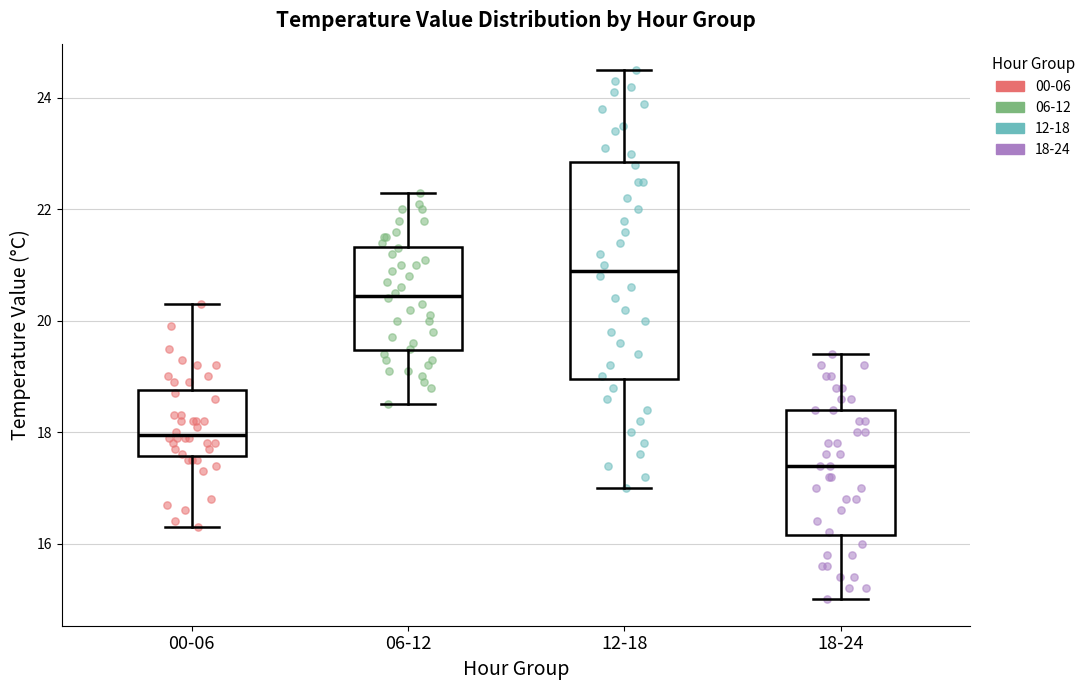

Where does the median line of the box for 18-24 sit on the y-axis? The values are not printed on the chart, so give them approximately, as read against the axis.

17.4